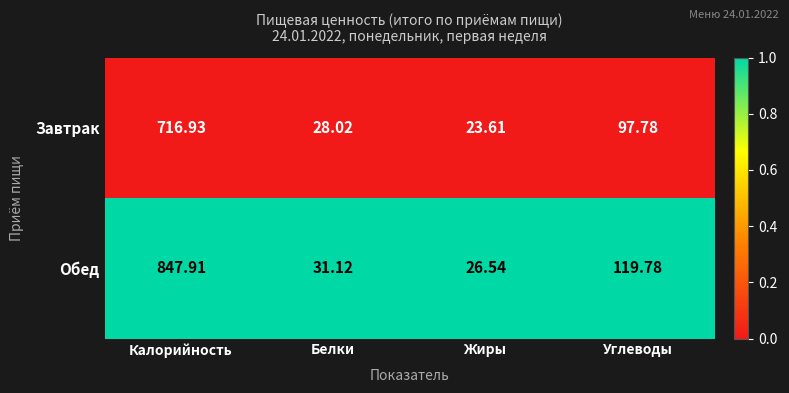

Which series has the largest range (max minus min)?

Обед